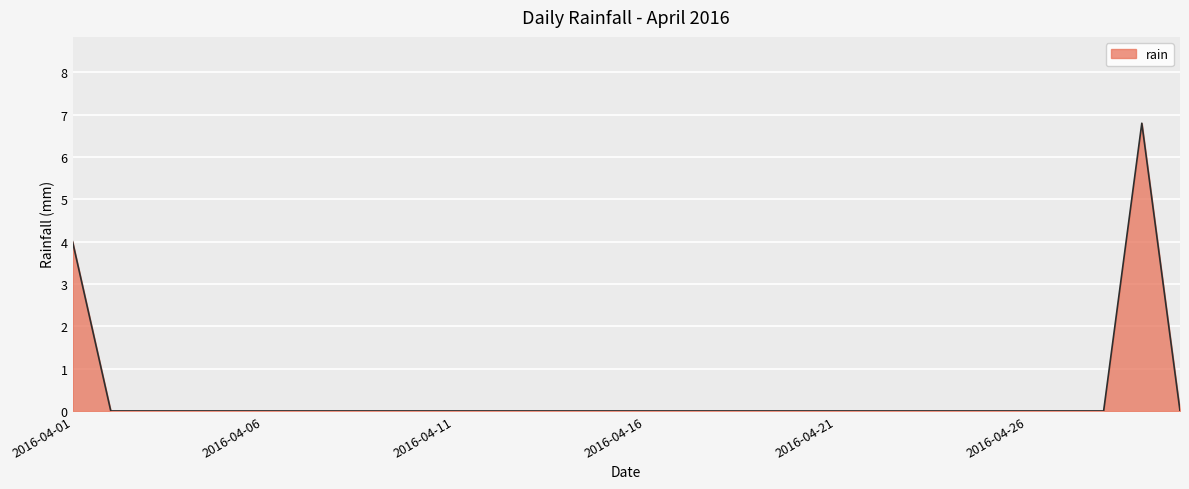

What is the maximum value shown in the chart?

6.8